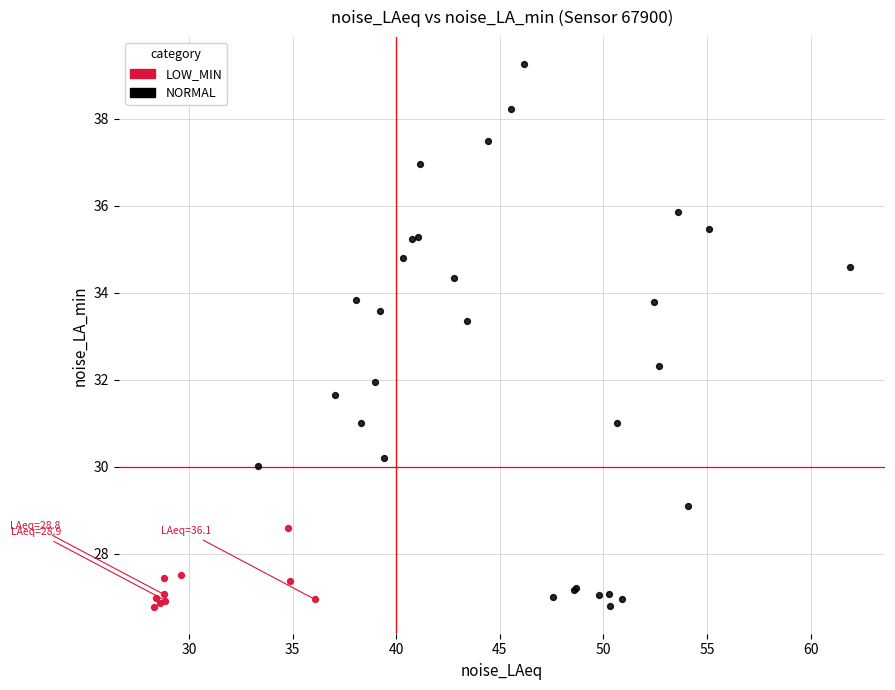

Which series has the widest spread of Y values?

NORMAL